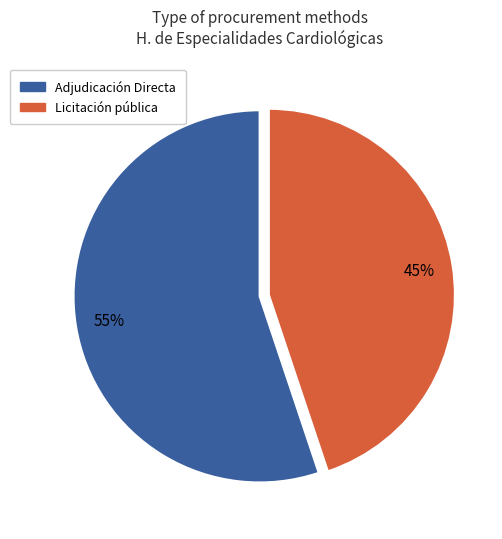

To the nearest percent, what is the average slice percentage?

50%